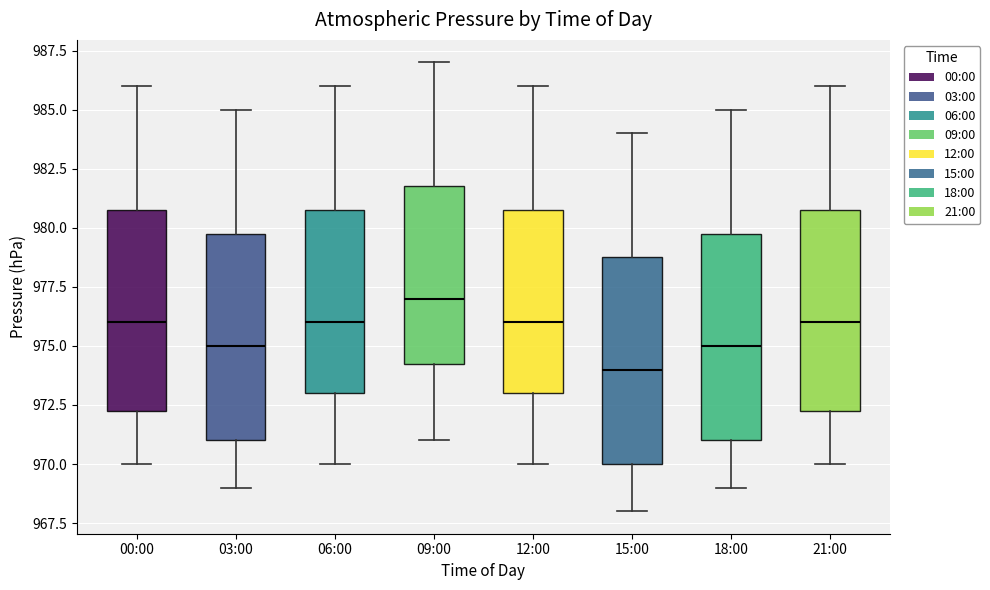

Where is the lower edge of the box for 06:00 on the y-axis? The values are not printed on the chart, so give them approximately, as read against the axis.

973.0